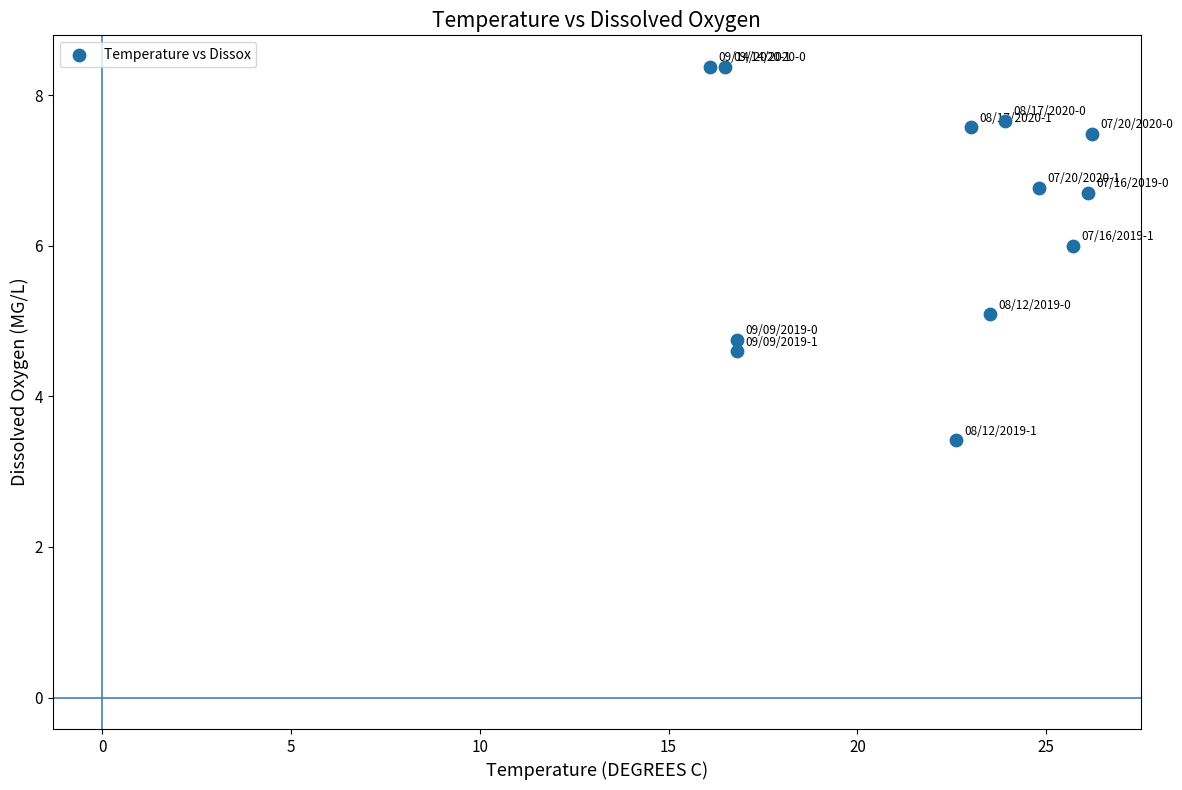

What is the range of X values (max minus min)?

10.1